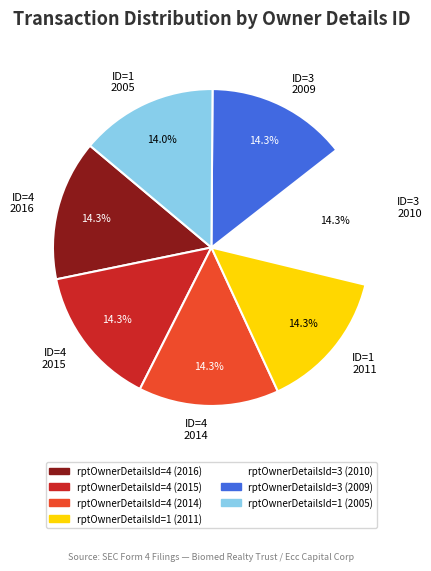

Is there a majority slice in this chart?

No